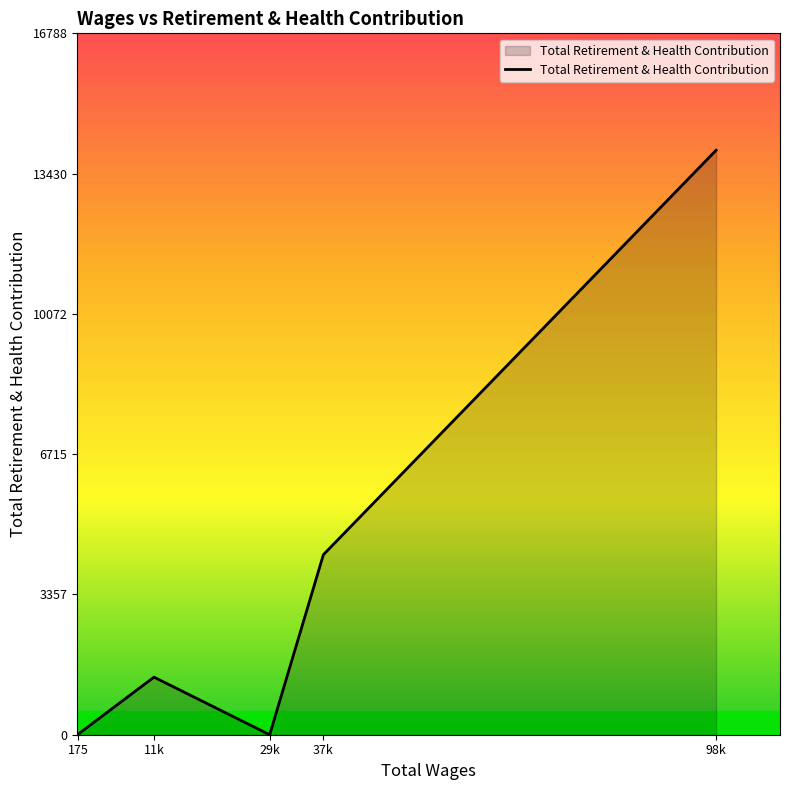

How many values are below 1378?

2